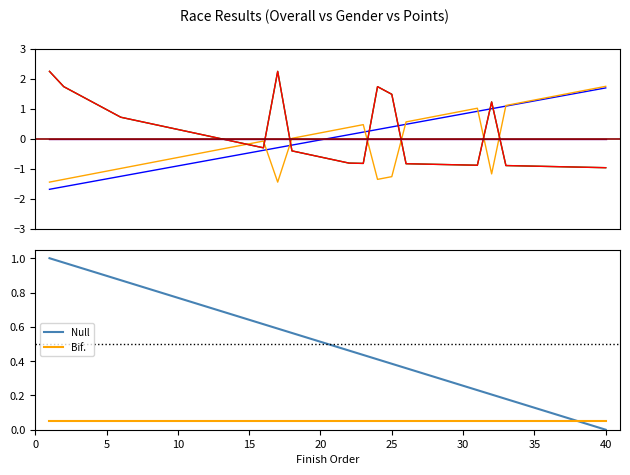

How many values in the Gender Position series are below 0?

20